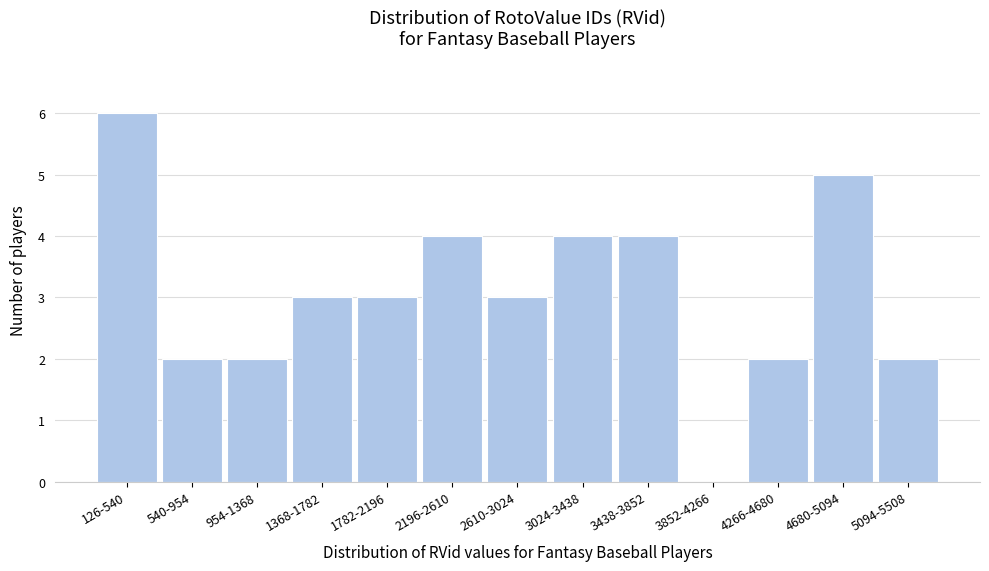

Reading right to left, what are all the values shown in this chart?

5094-5508=2	4680-5094=5	4266-4680=2	3852-4266=0	3438-3852=4	3024-3438=4	2610-3024=3	2196-2610=4	1782-2196=3	1368-1782=3	954-1368=2	540-954=2	126-540=6